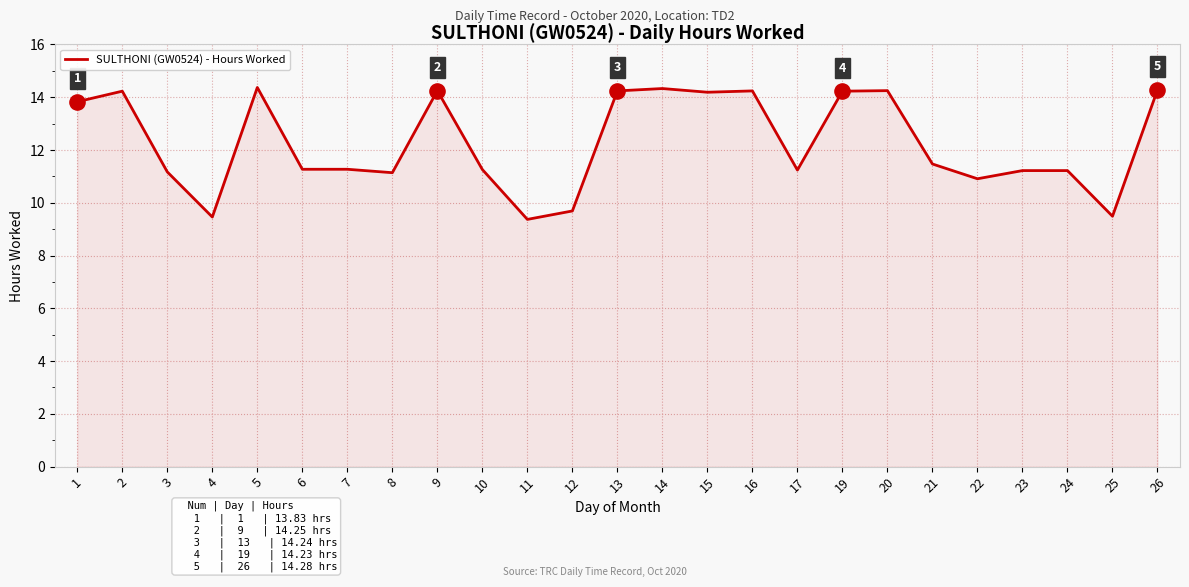

What is the ratio of the value at 19 to the value at 22?

1.3